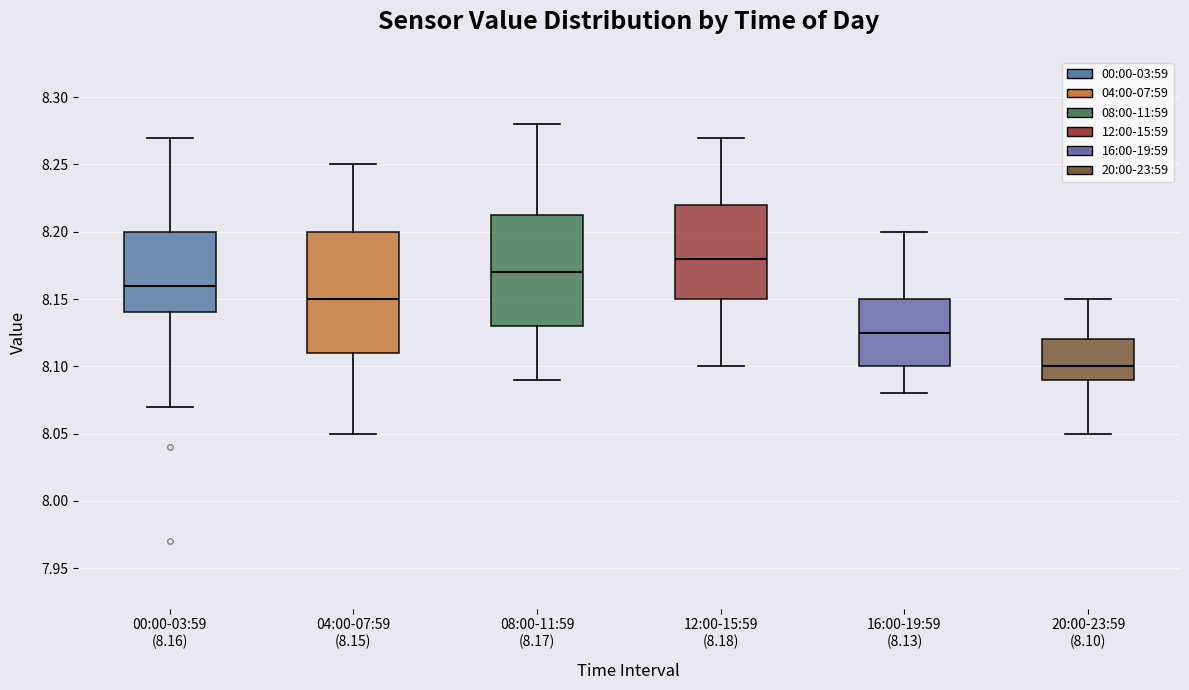

Comparing the boxes themselves (not the whiskers), which one is the tallest?

04:00-07:59 (8.15)